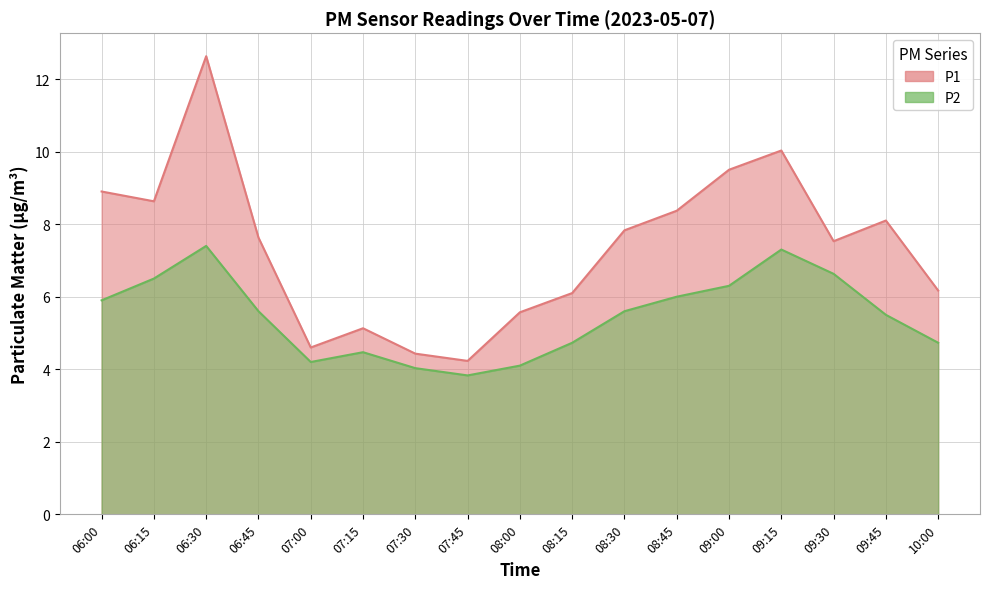

Which series has the widest spread of values?

P1